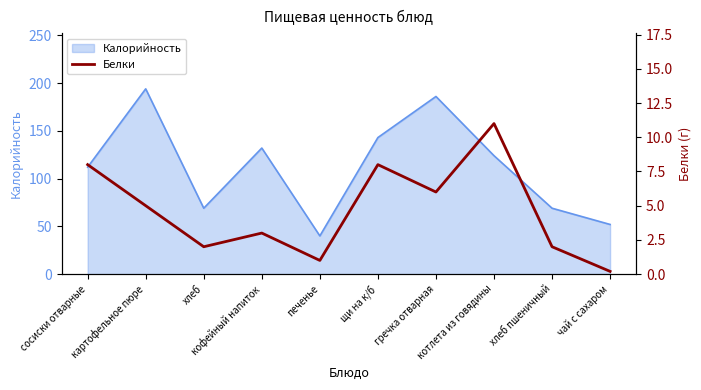

How many interior local peaks (higher than both neighbors) does the data have?

3